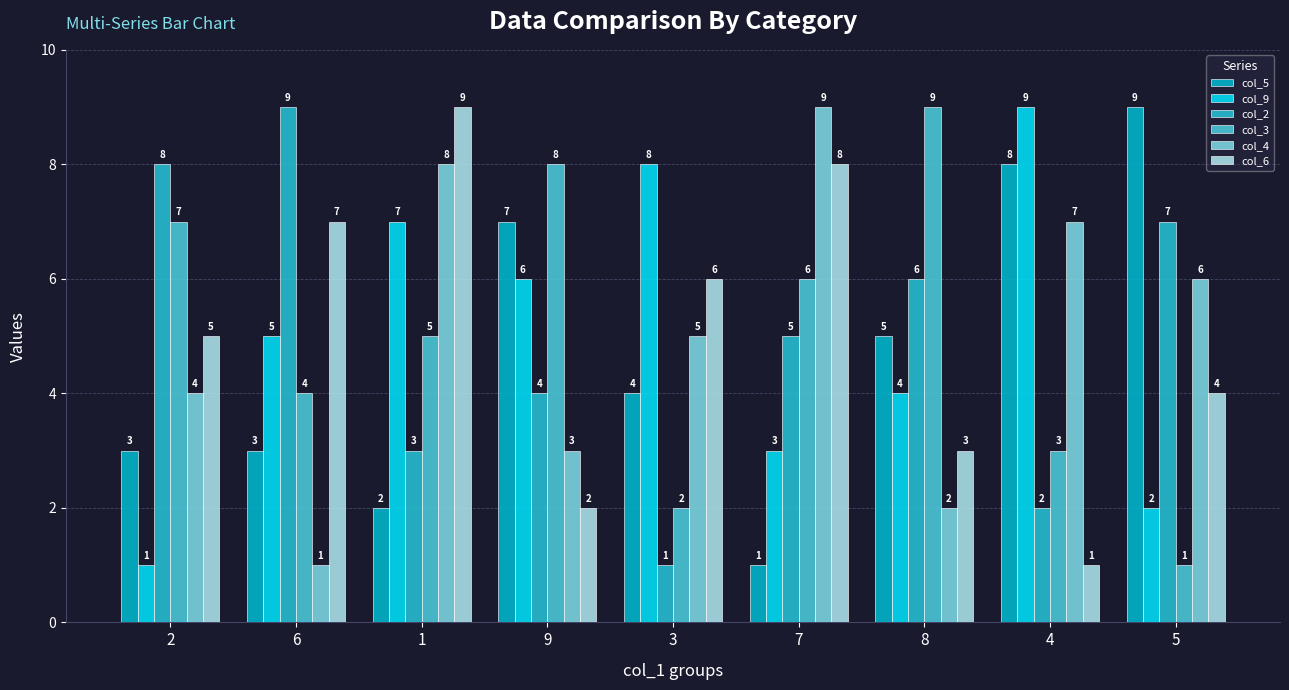

What is the label of the 1st bar from the right?

5